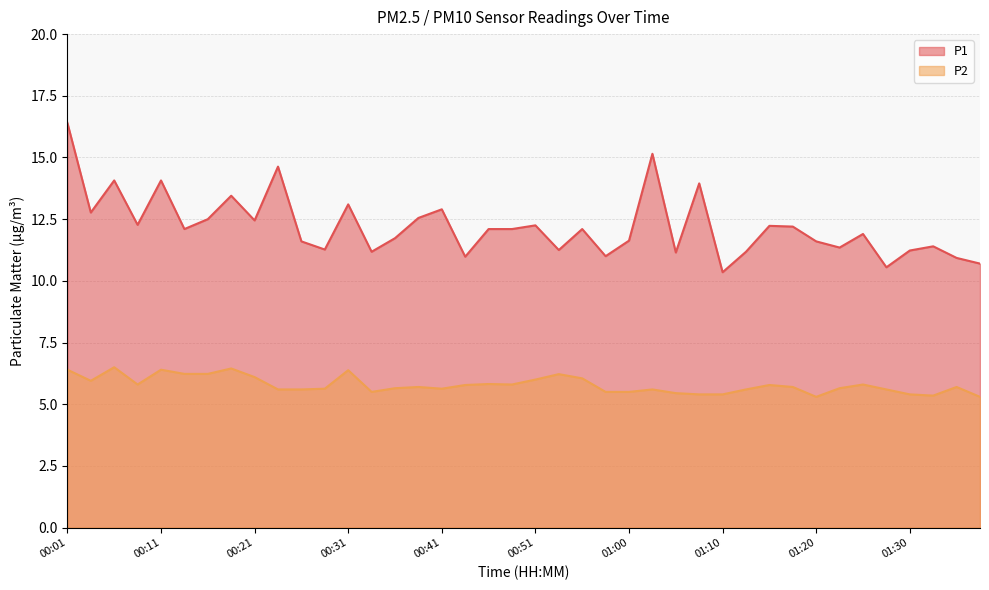

True or false: P1 and P2 intersect in this chart.

False